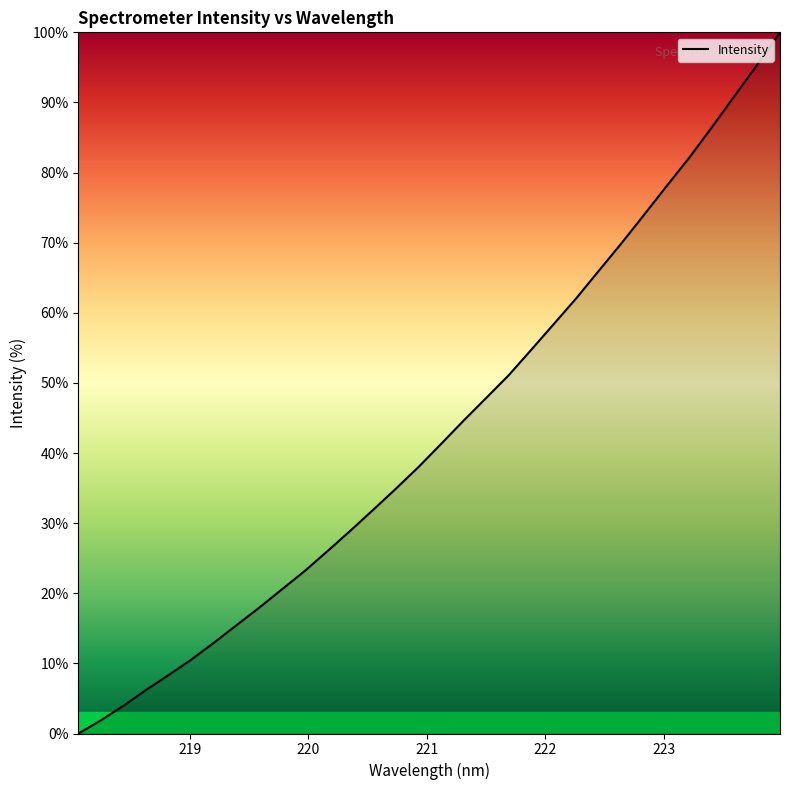

What is the maximum value shown in the chart?

100.0